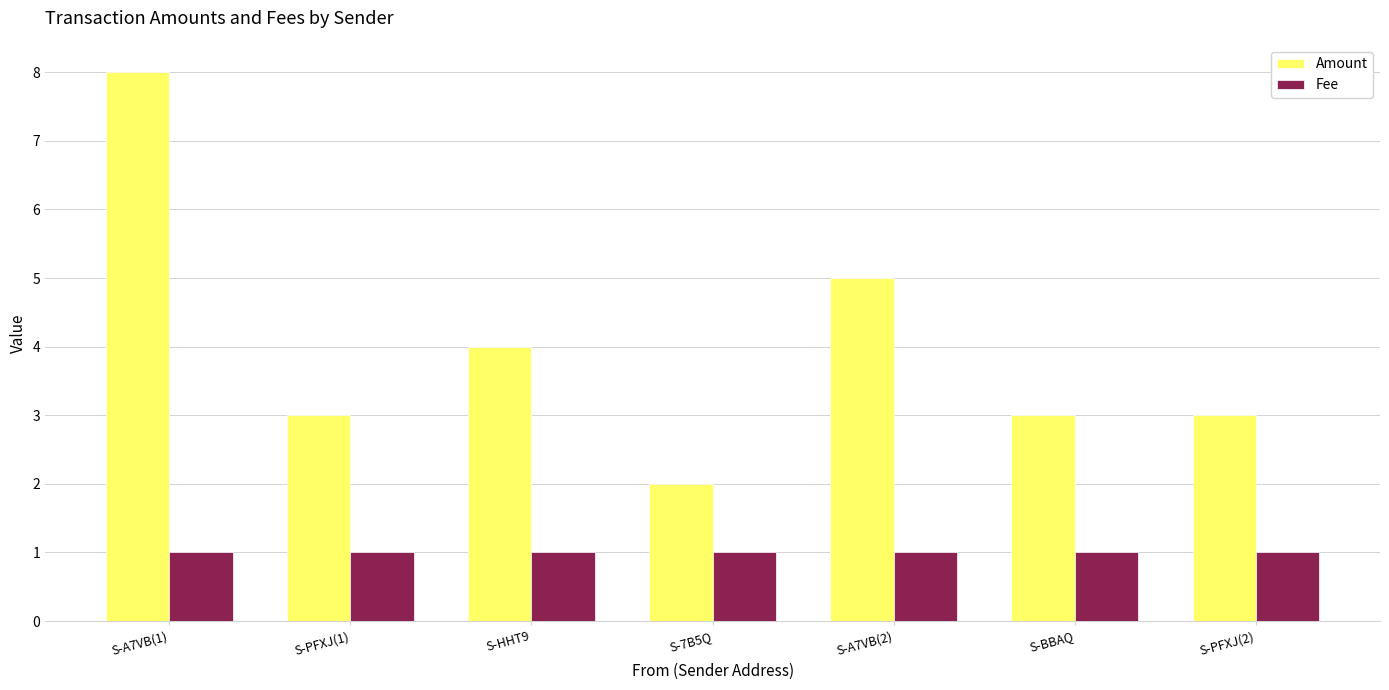

How many Fee values are between 1 and 2?

7